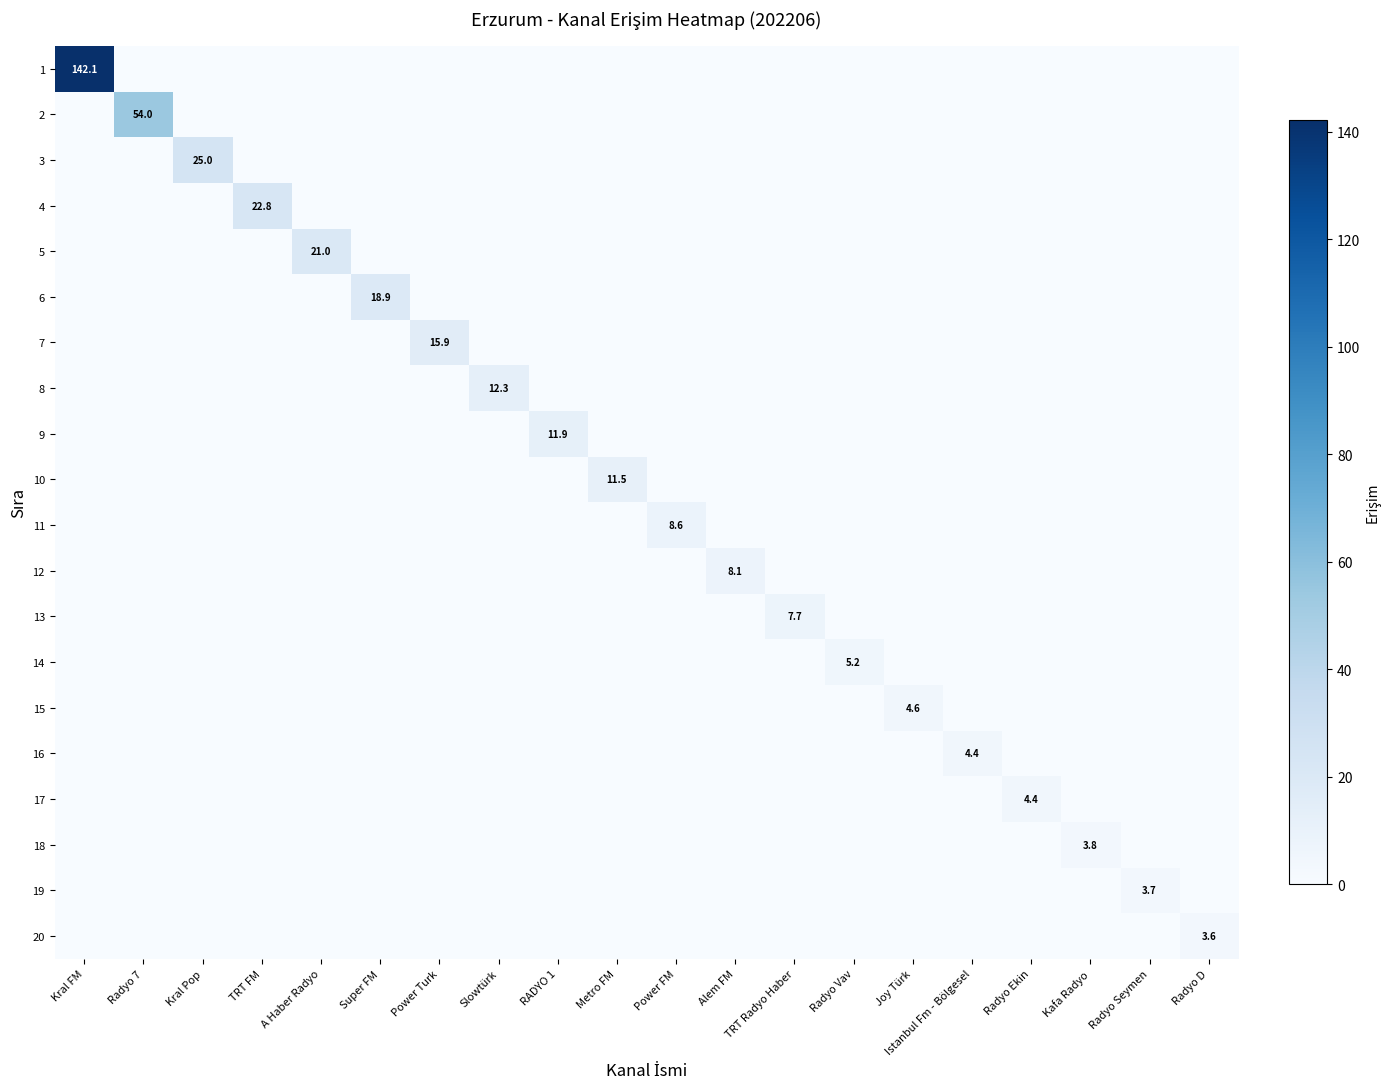

What is the difference between the highest and lowest values at Radyo Seymen?

3.7